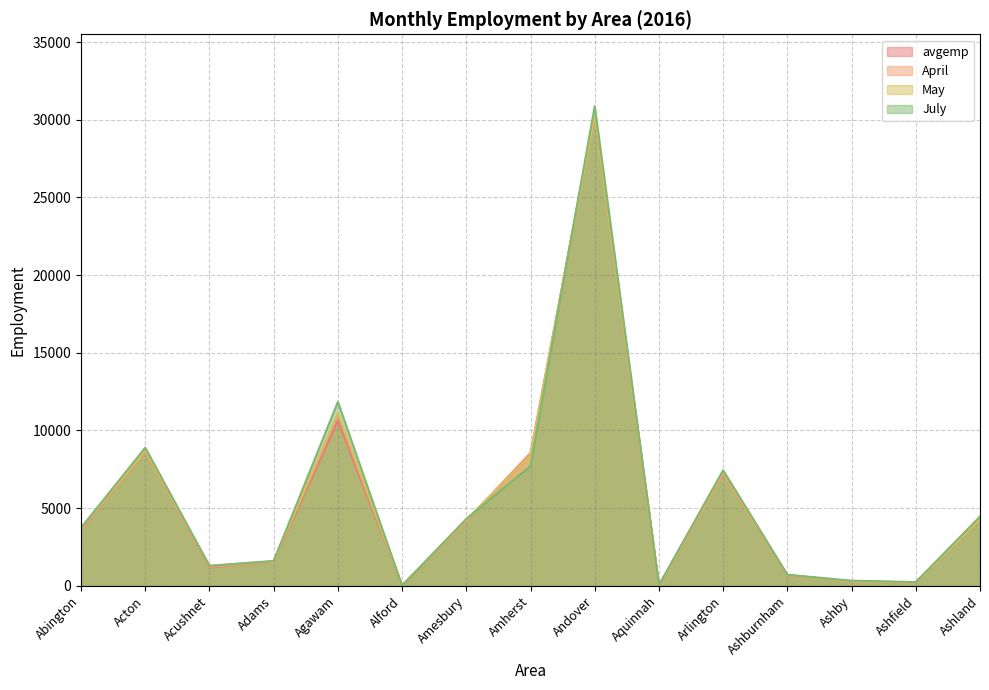

What is the value of the April point at the 6th from the left?

12